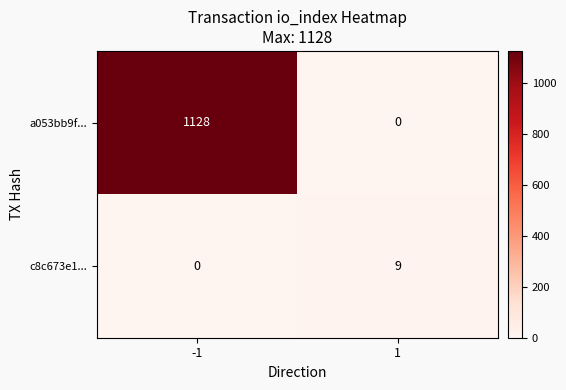

Which series has the widest spread of values?

a053bb9f...